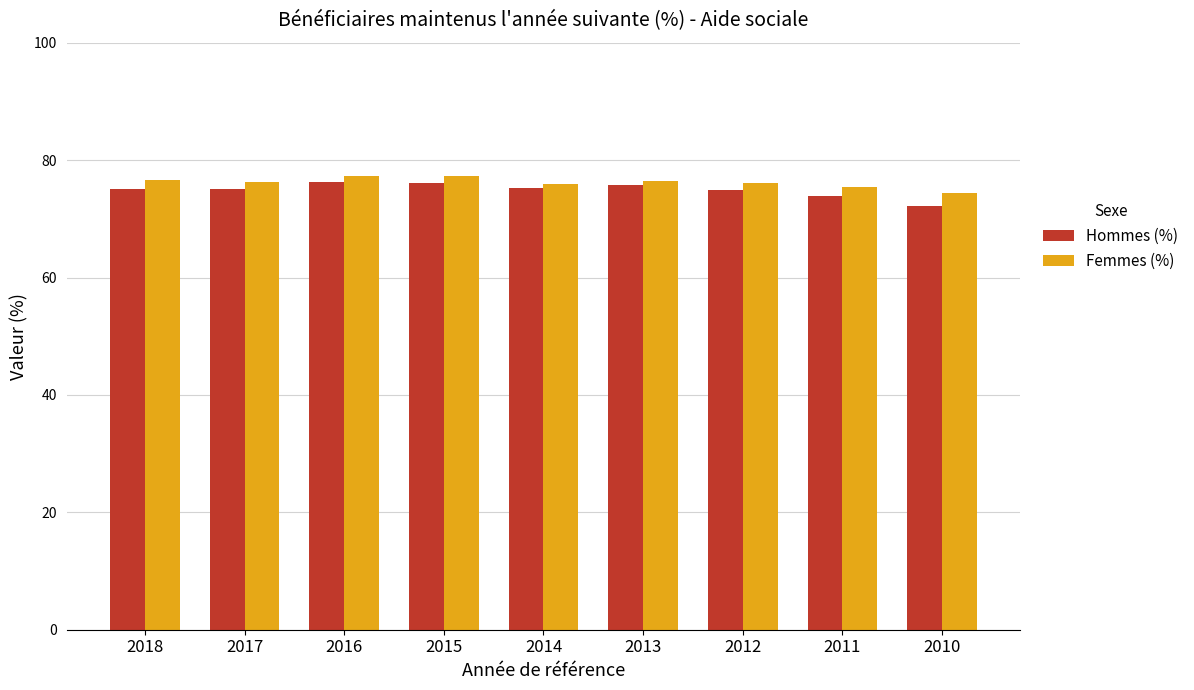

What are all the series names shown in the legend?

Hommes (%), Femmes (%)